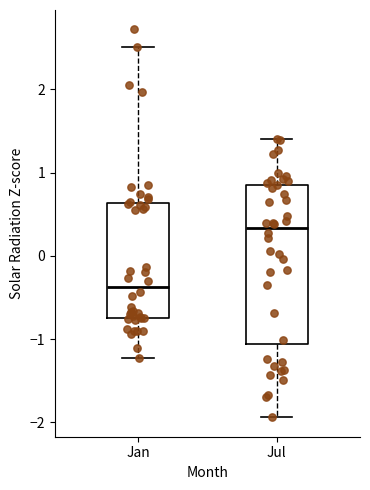

Reading left to right, transcribe this box plot: for each box, give where its median line is, the range the box spans, and where its two whiskers end, as read against the y-axis. The values are not printed on the chart, so give them approximately, as read against the axis.

Jan: median -0.4, box -0.8 to 0.6, whiskers -1.2 to 2.5
Jul: median 0.3, box -1.1 to 0.9, whiskers -1.9 to 1.4